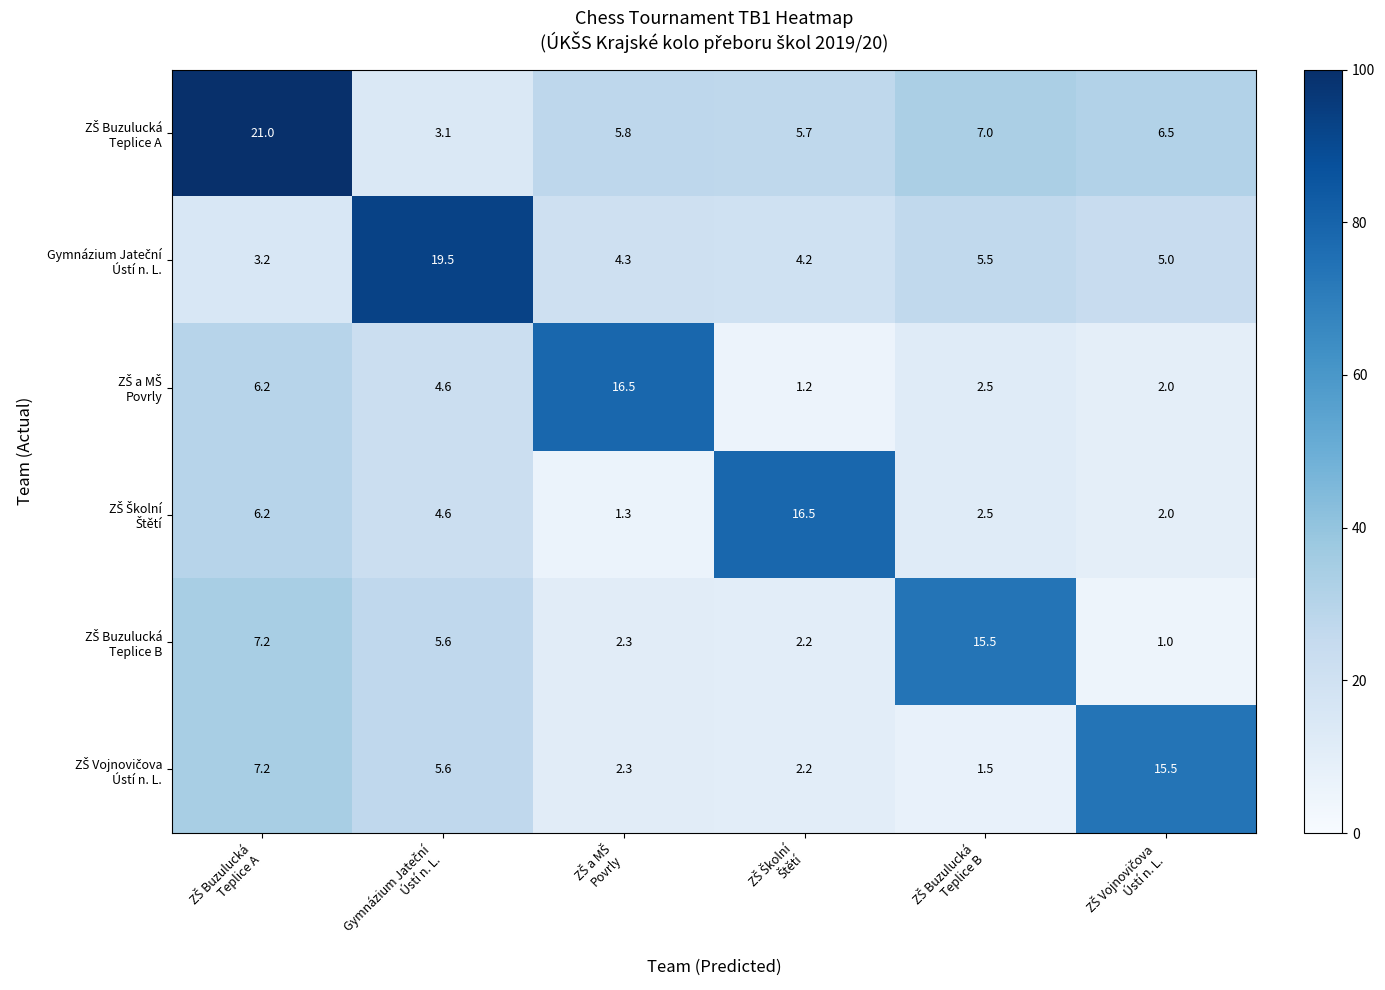

What is the minimum value shown in the chart?

1.0